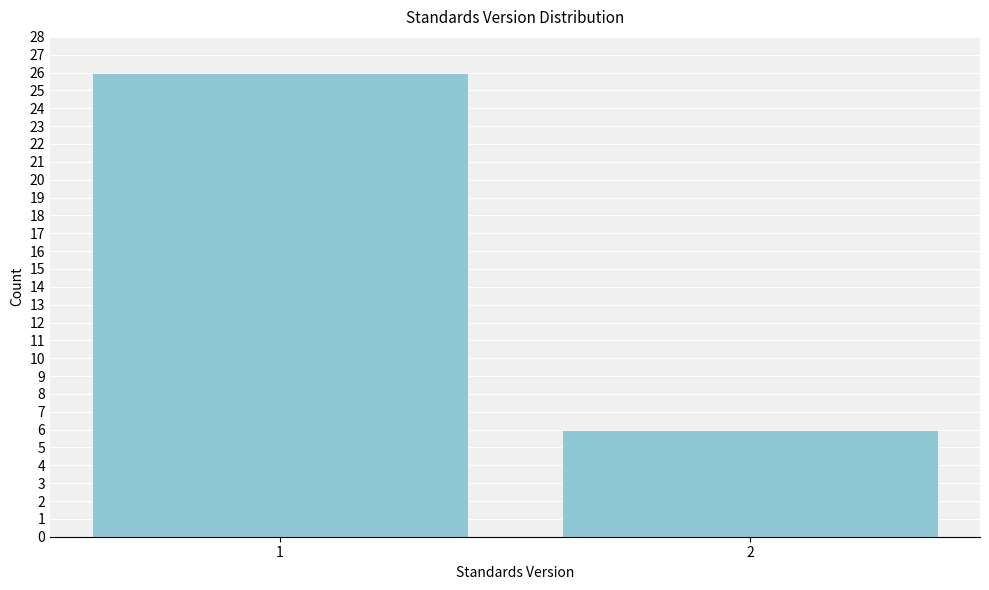

Reading left to right, what are all the values shown in this chart?

26	6